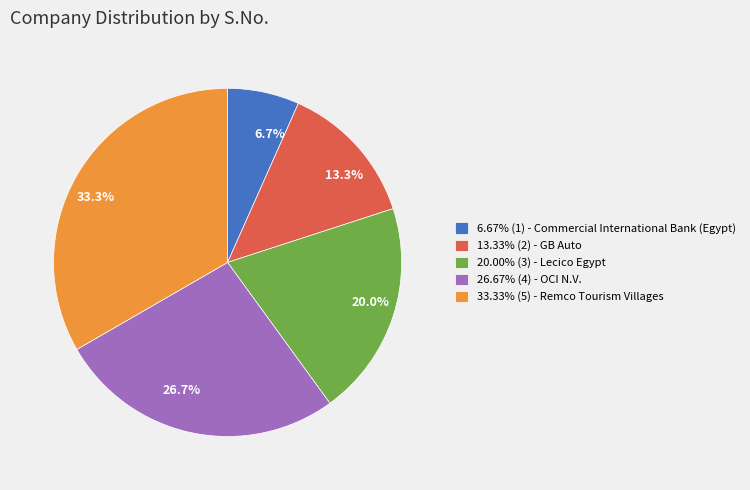

What portion of the pie excludes 6.67% (1) - Commercial International Bank (Egypt)?

93.3%